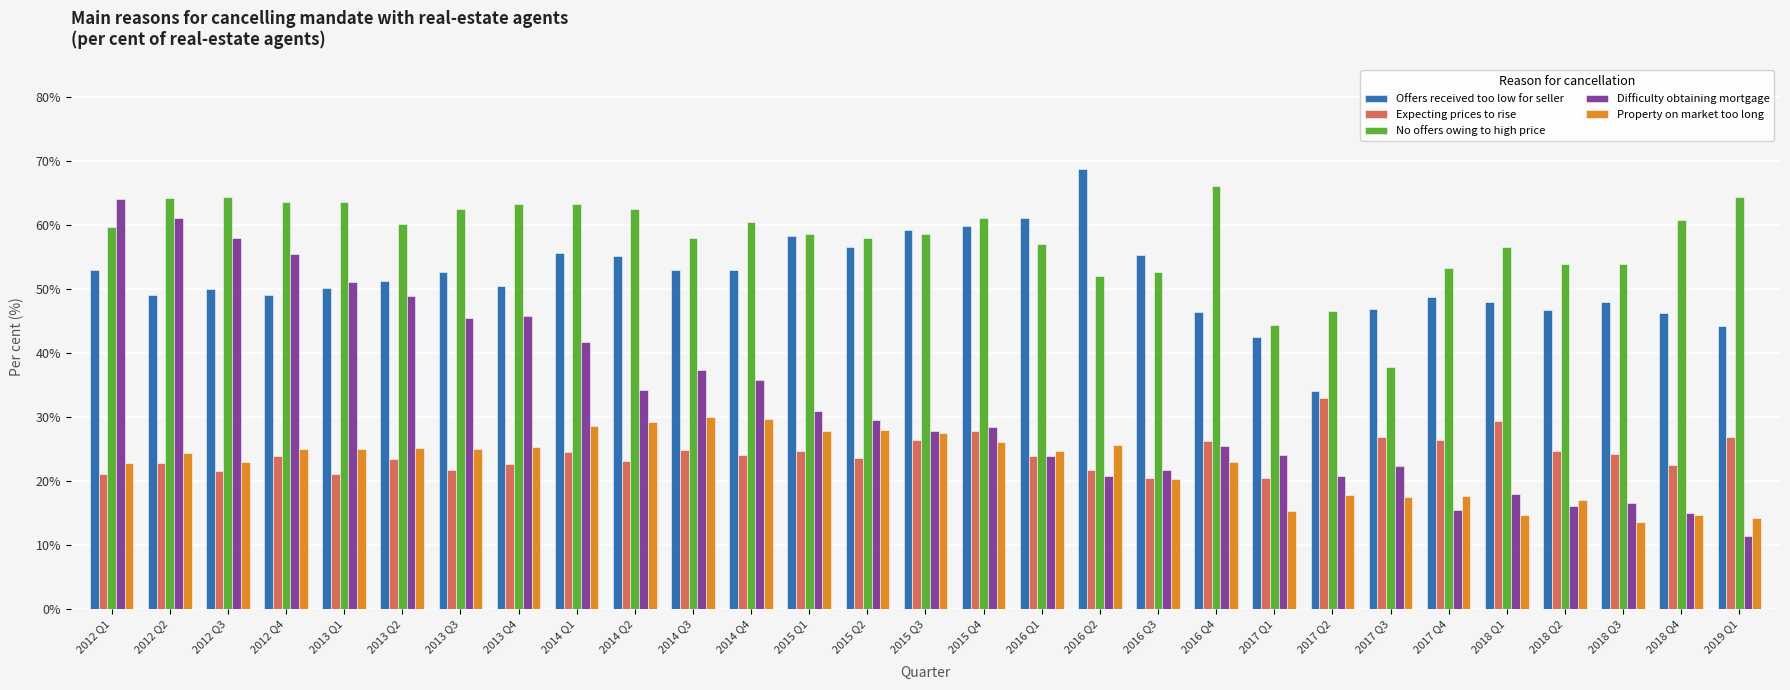

The Difficulty obtaining mortgage series shows 26.7 at 2017 Q4. True or false?

False